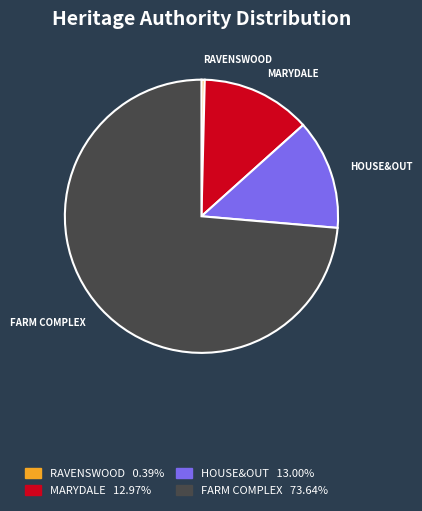

Does any single category account for the majority?

Yes